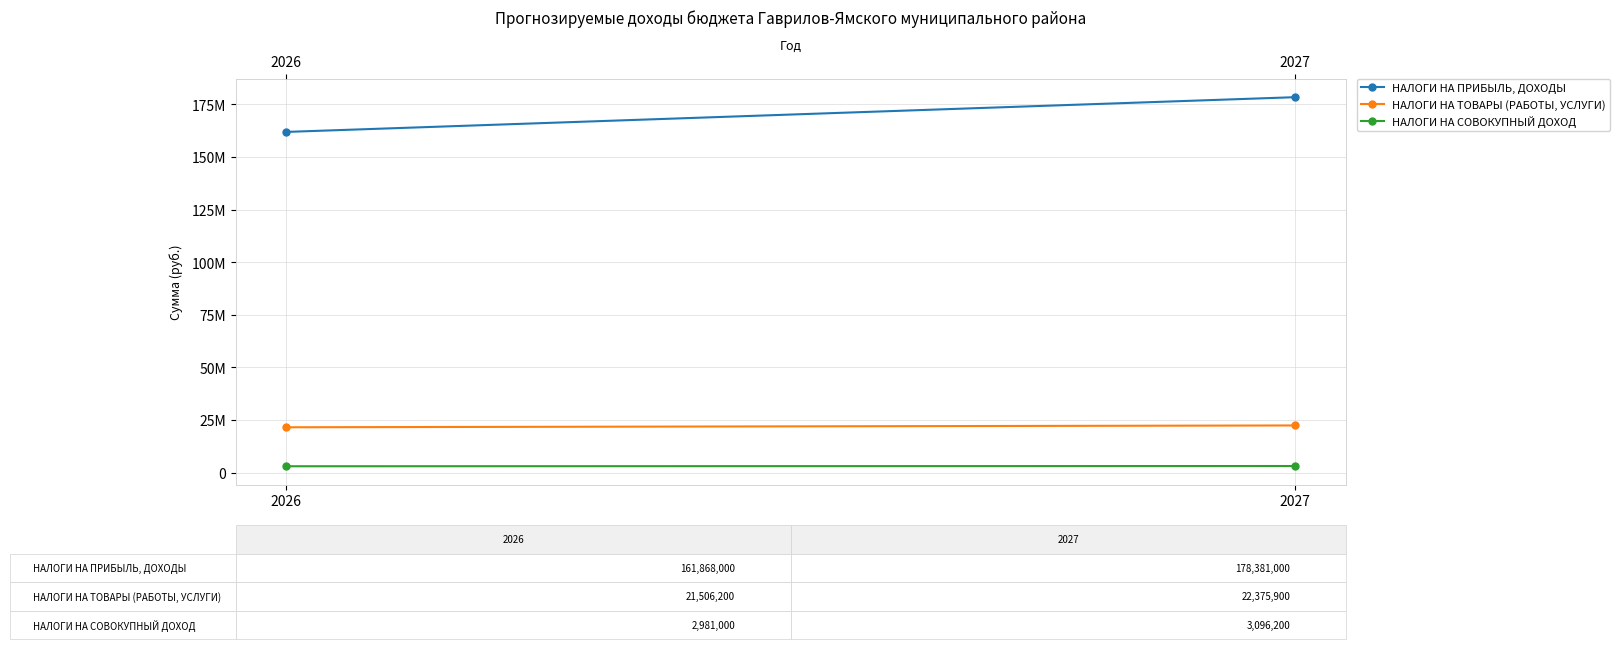

Reading left to right, list all the values displayed in this chart.

НАЛОГИ НА ПРИБЫЛЬ, ДОХОДЫ: 2026=161868000	2027=178381000
НАЛОГИ НА ТОВАРЫ (РАБОТЫ, УСЛУГИ): 2026=21506200	2027=22375900
НАЛОГИ НА СОВОКУПНЫЙ ДОХОД: 2026=2981000	2027=3096200